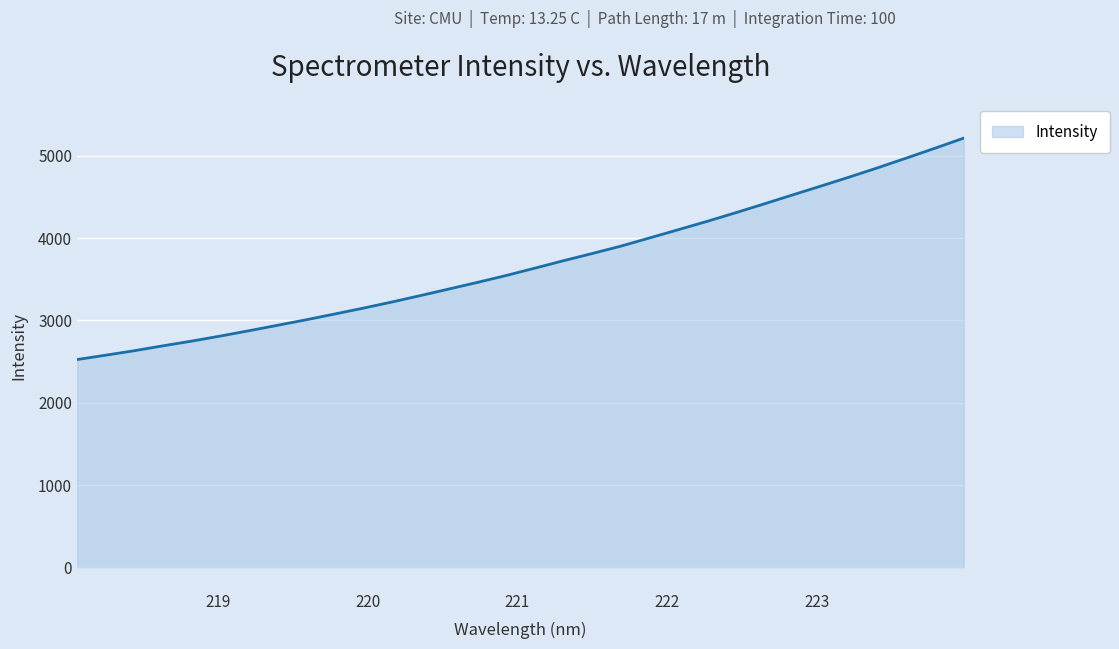

What is the minimum value shown in the chart?

2525.1